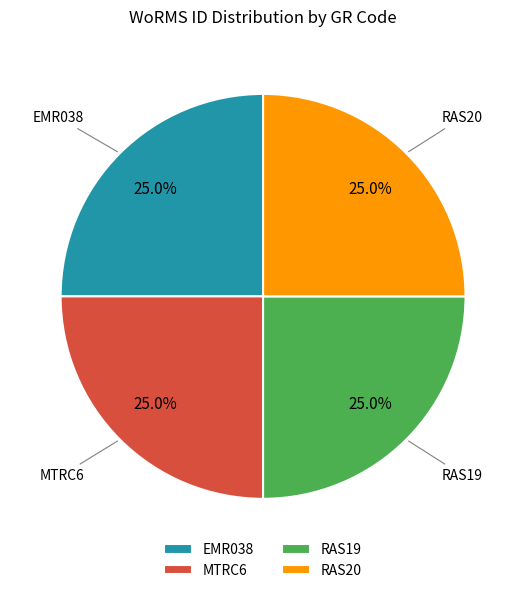

Approximately how many times larger is the value at EMR038 compared to MTRC6?

1.0